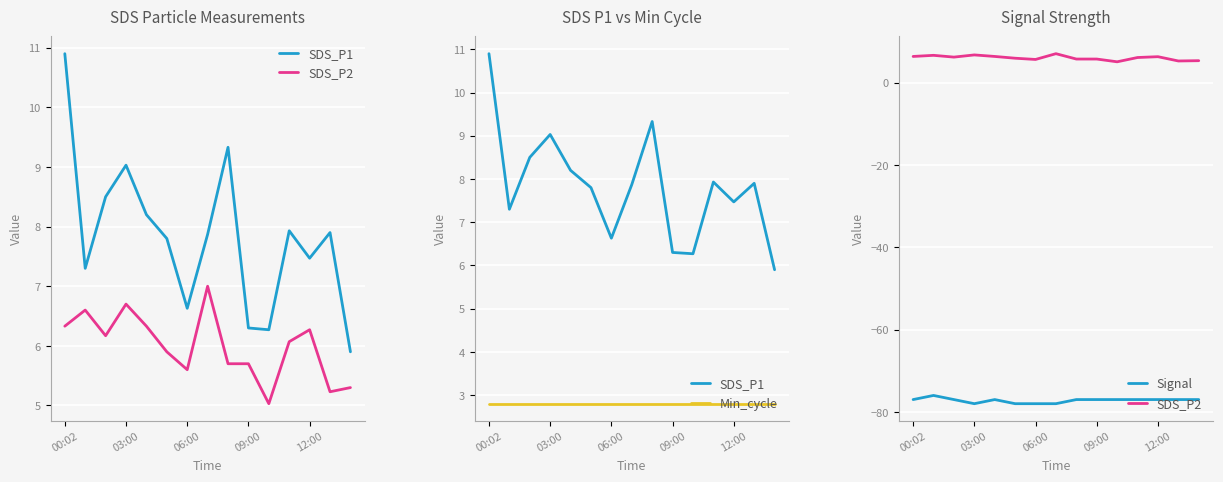

Between 12:00 and 7, which is larger?

12:00